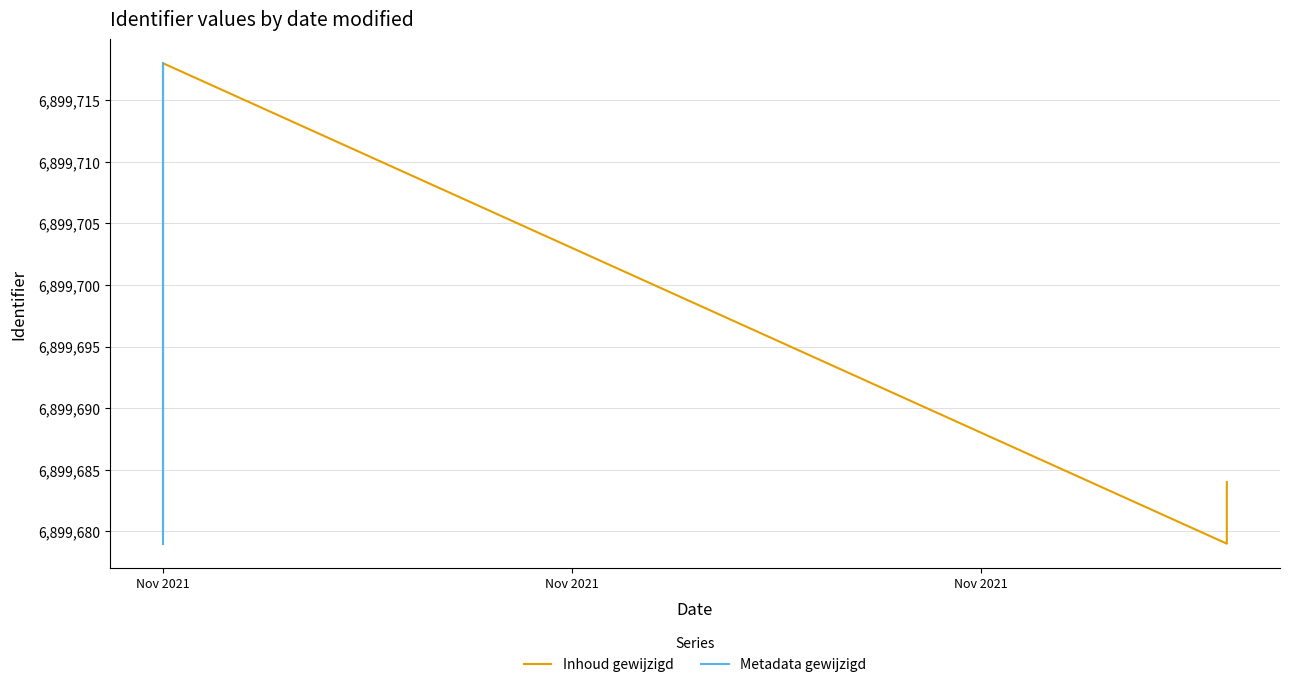

How many intersections are there between Inhoud gewijzigd and Metadata gewijzigd?

2